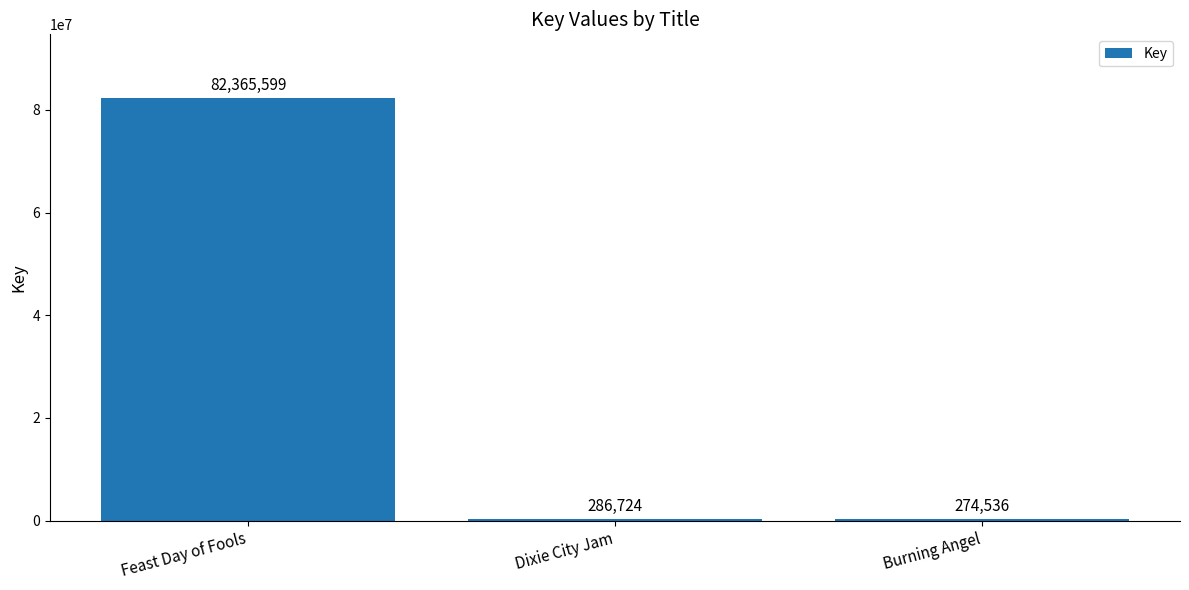

Where does the data first go above 286724?

Feast Day of Fools